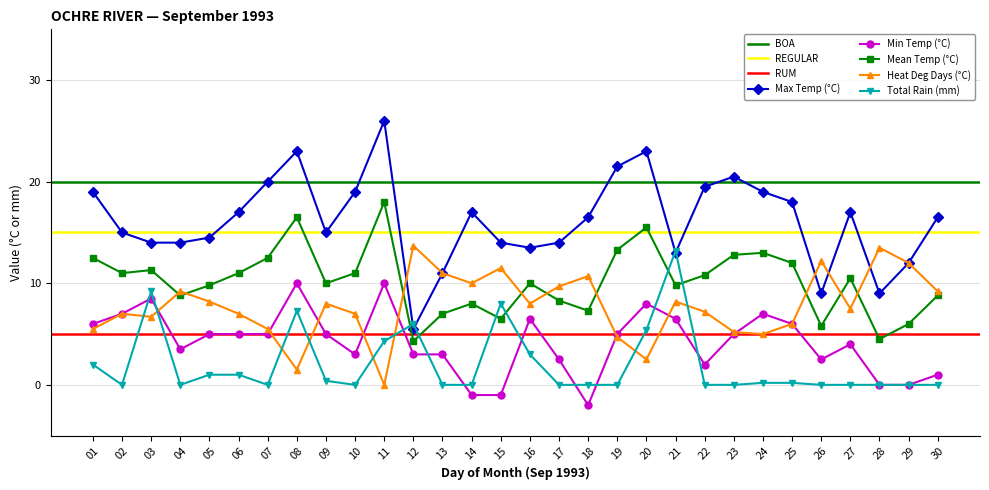

True or false: Heat Deg Days (°C) has more than 0 points higher than both neighbors.

True